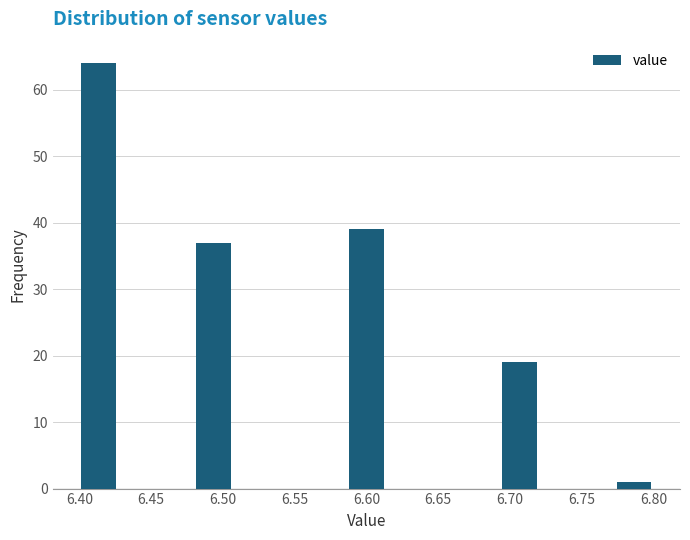

Which range on the x-axis has the tallest bar?

6.400 to 6.425